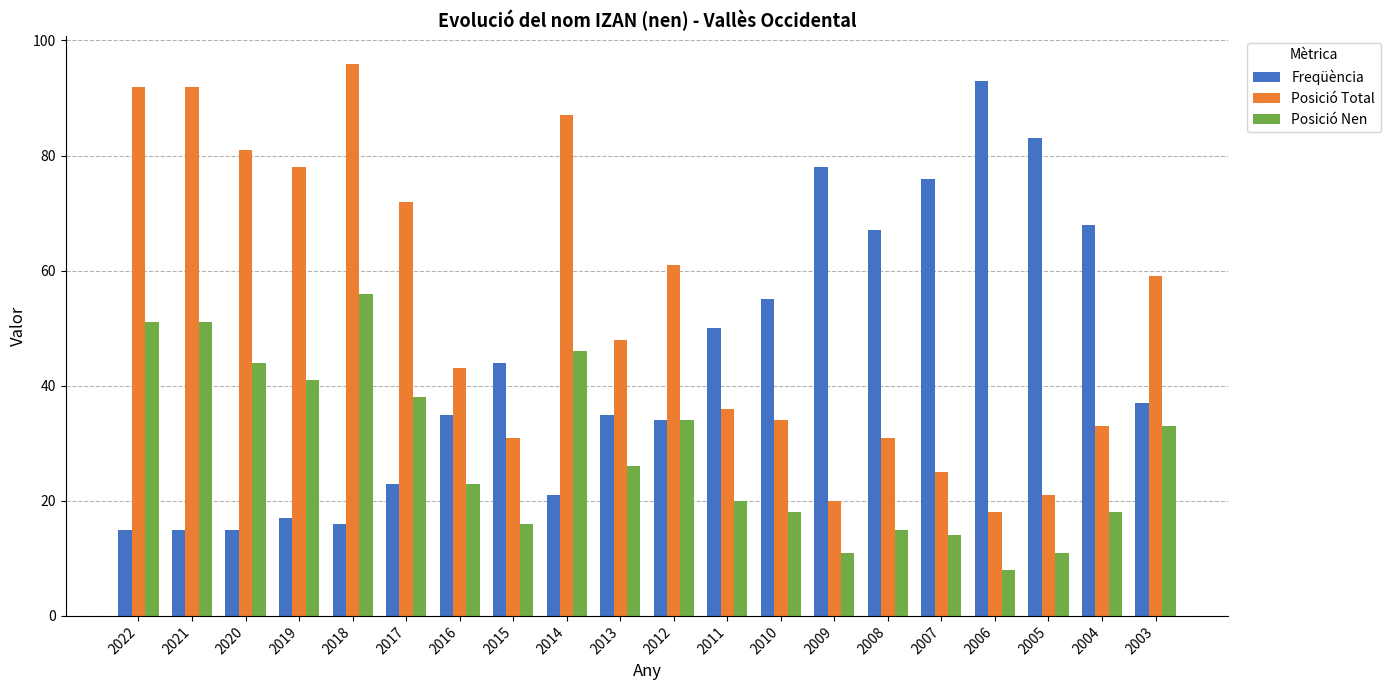

The value of Posició Nen at 2014 is 12. True or false?

False